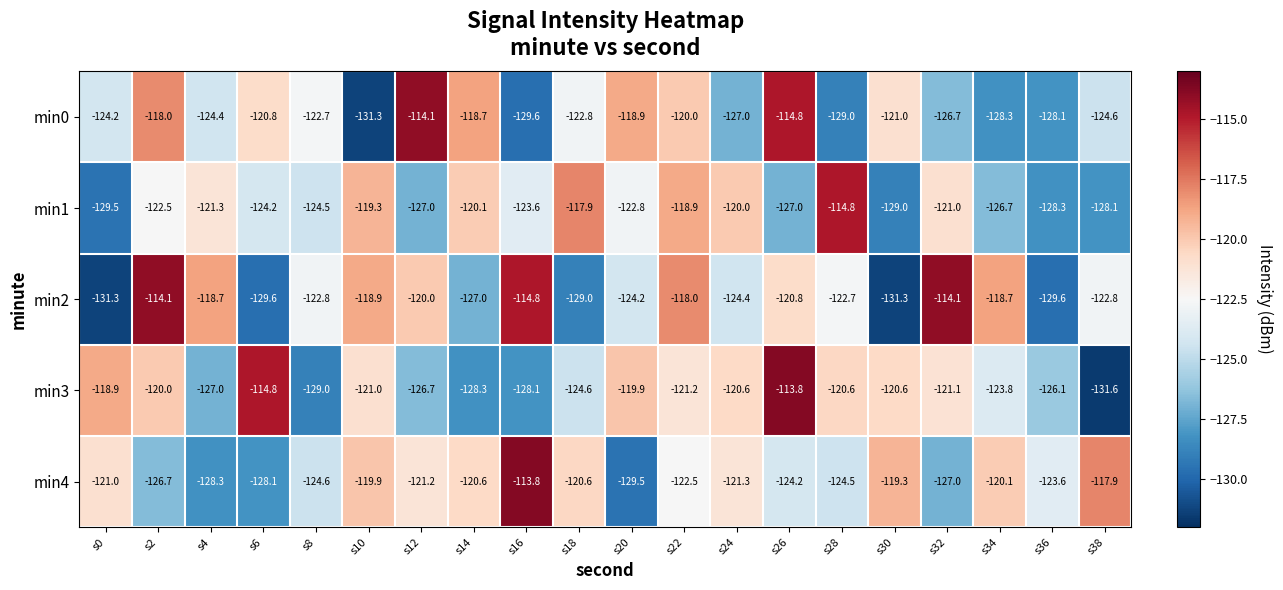

At which label is min0 closest to -122?

s8